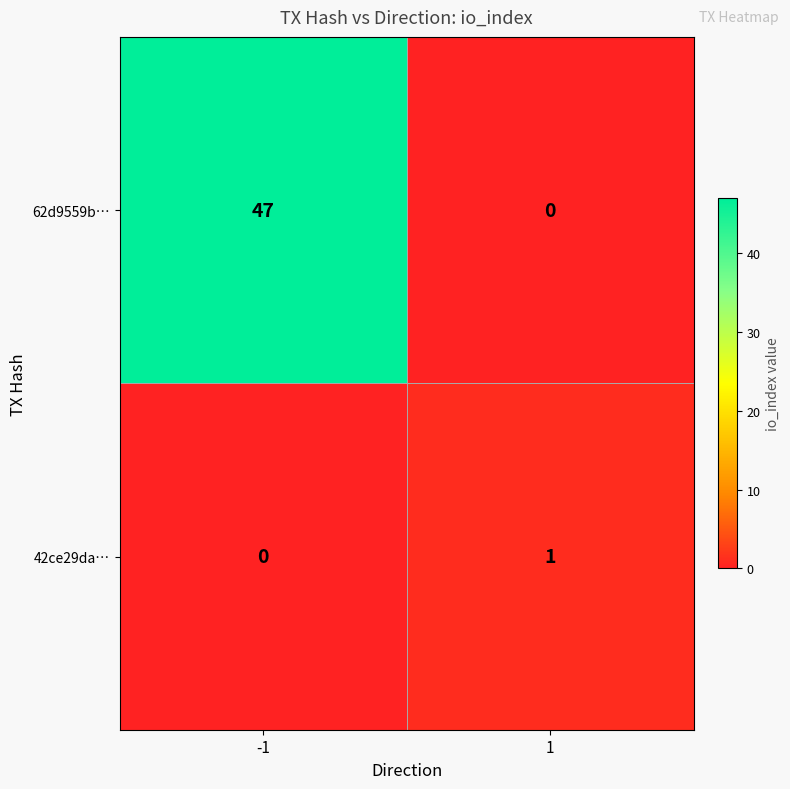

What is the greatest value displayed?

47